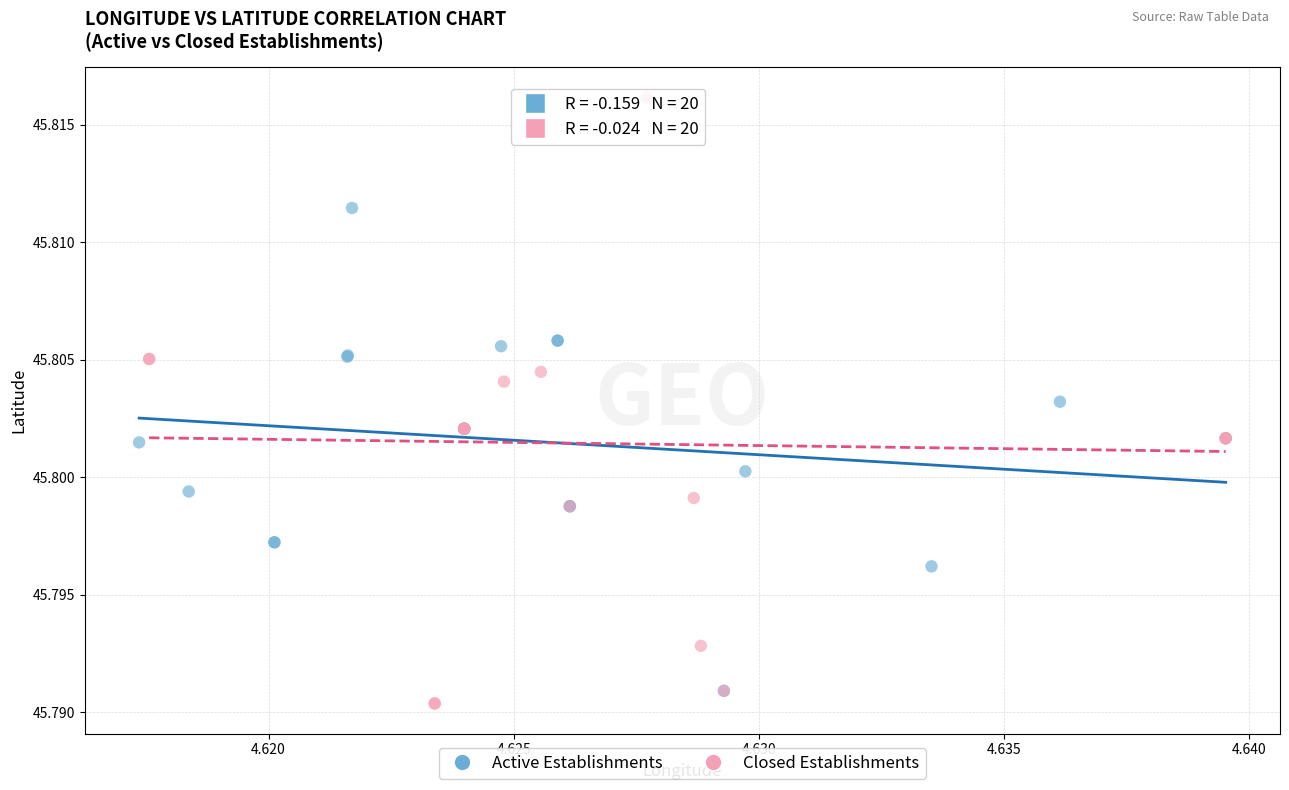

Which series contains the highest Y value?

Closed Establishments